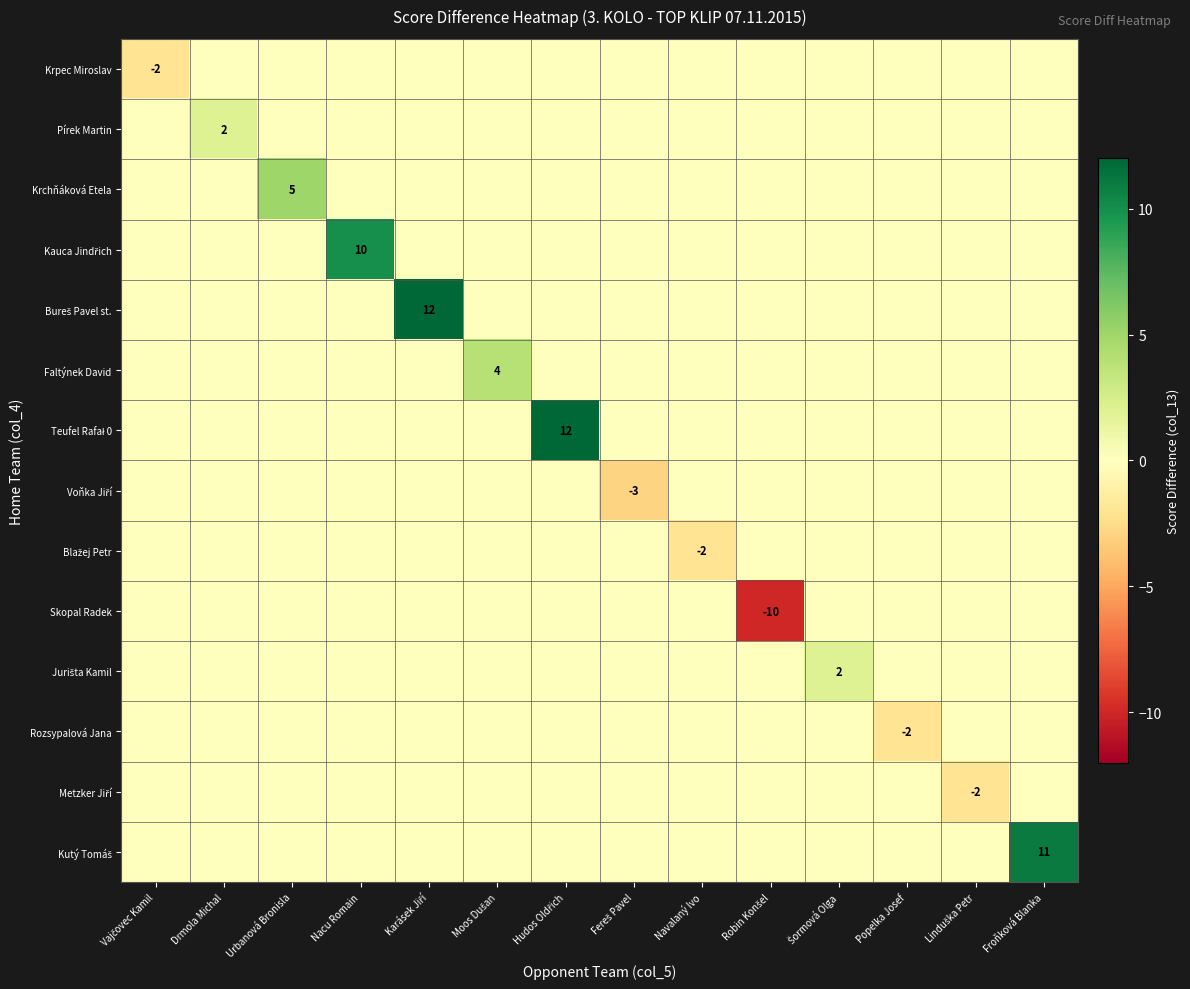

What is the sum of all Metzker Jiří values?

-2